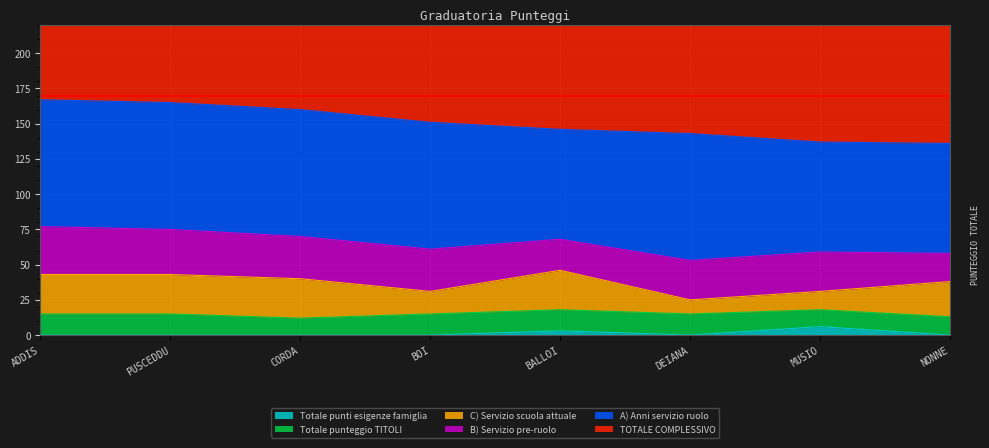

What are all the series names shown in the legend?

TOTALE COMPLESSIVO, A) Anni servizio ruolo, B) Servizio pre-ruolo, C) Servizio scuola attuale, Totale punteggio TITOLI, Totale punti esigenze famiglia